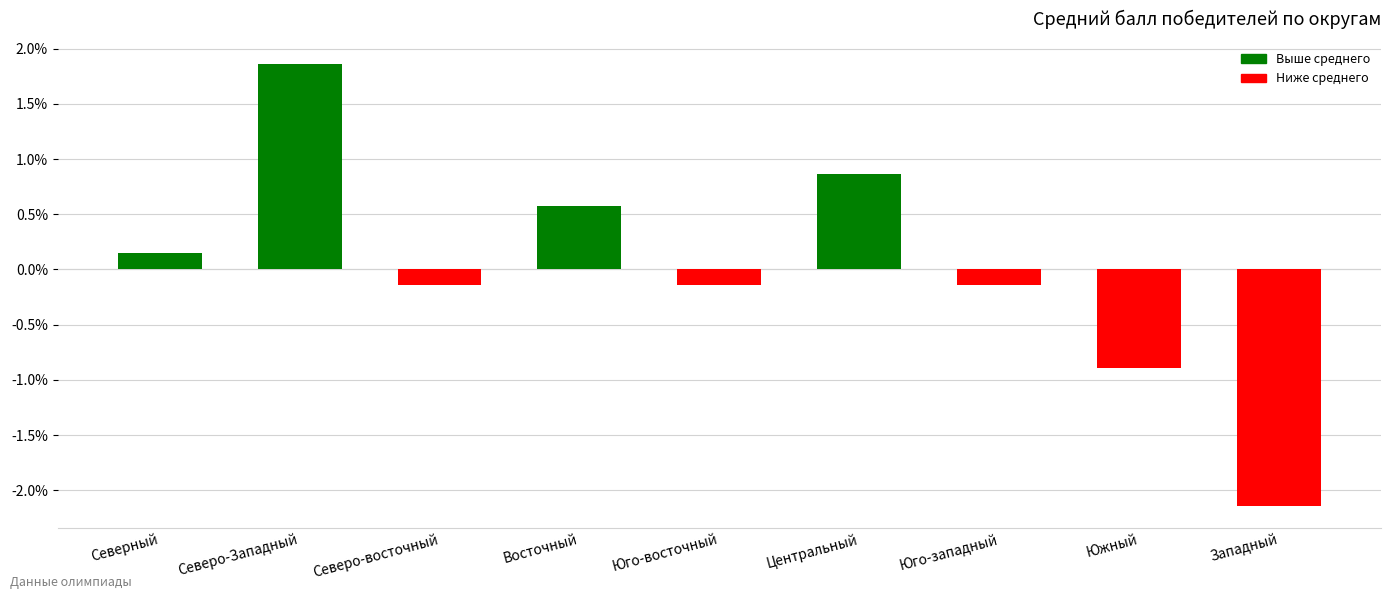

Is it true that the value at Юго-восточный is -0.1?

True